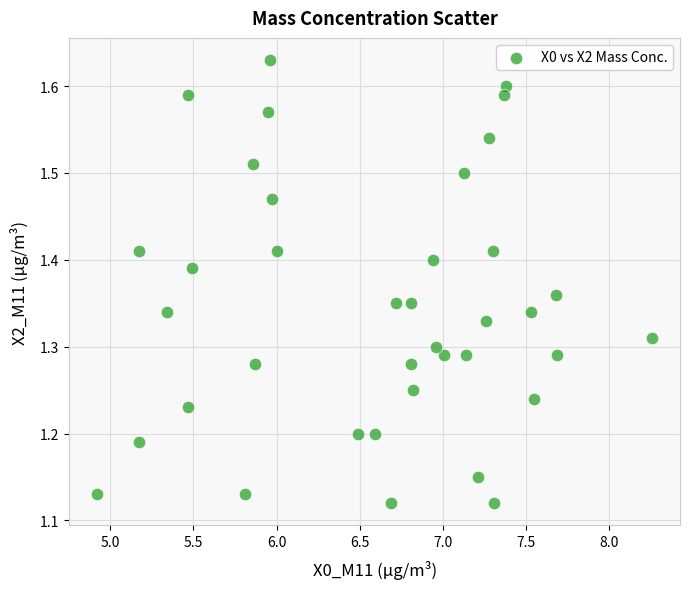

What is the range of X values (max minus min)?

3.3